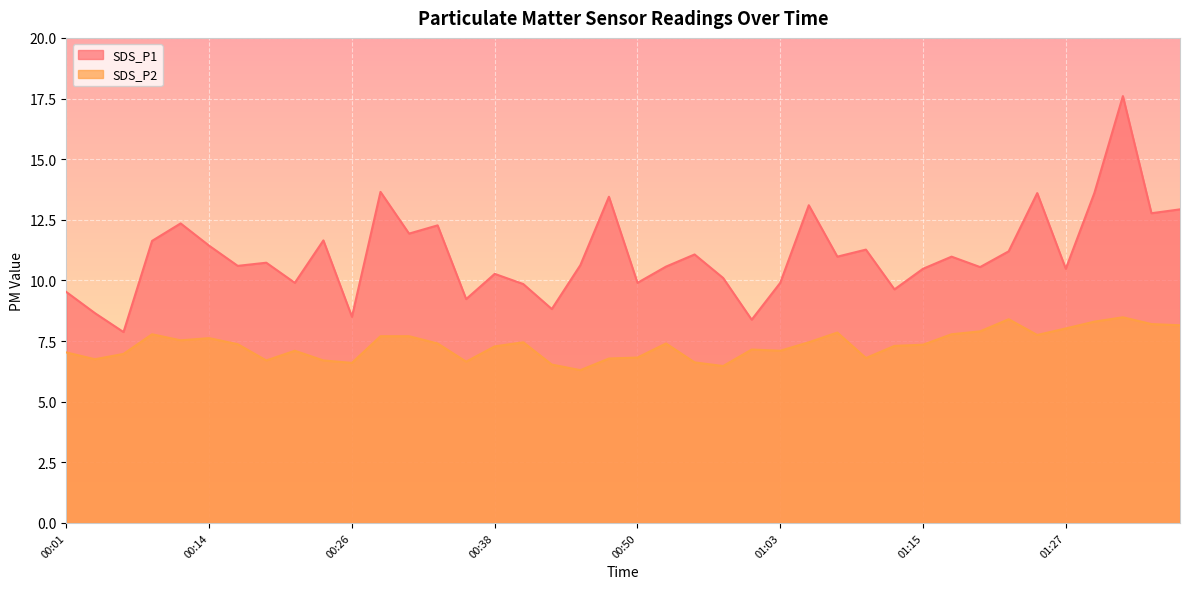

Which series has the largest range (max minus min)?

SDS_P1